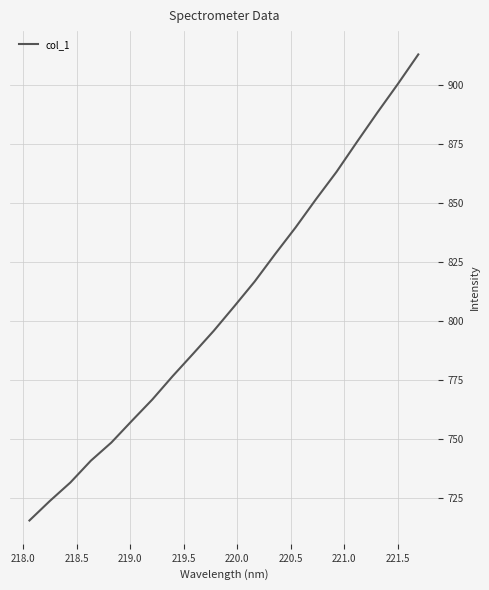

Reading right to left, transcribe all the data shown in this chart.

913.2	900.6	888.5	876.0	863.3	851.8	839.8	828.5	816.8	806.3	795.9	786.3	776.8	766.8	757.7	748.5	740.8	731.6	723.8	715.5